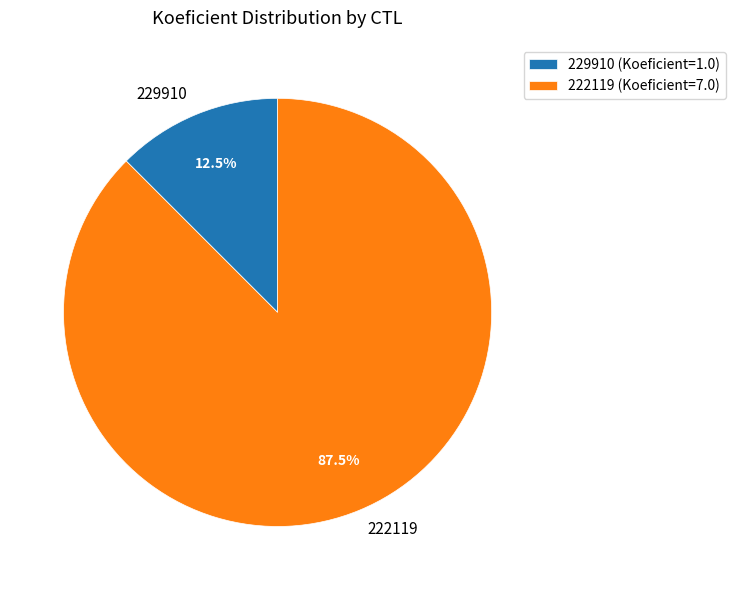

Which category accounts for the majority?

222119